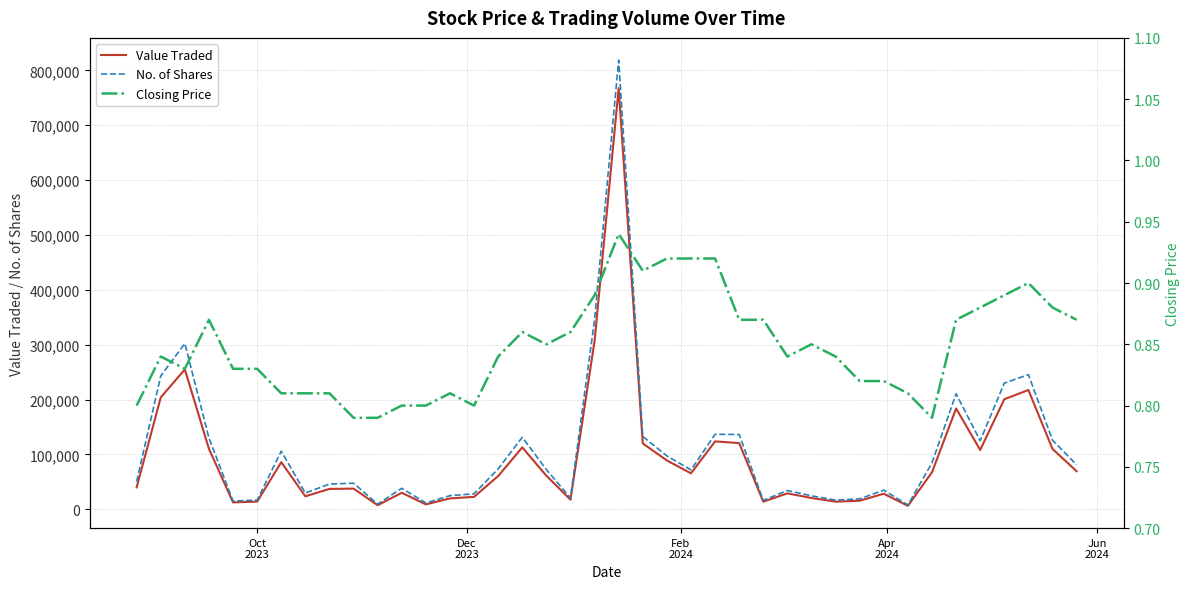

True or false: Value Traded and No. of Shares intersect in this chart.

False